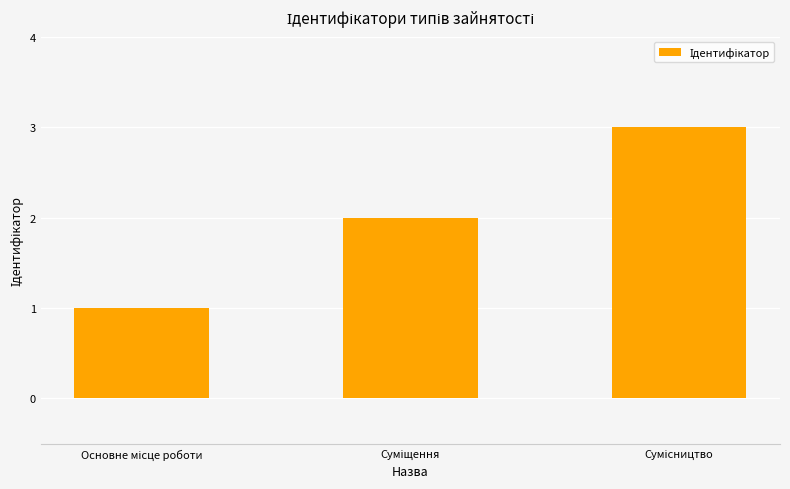

Count the values in the range 1 to 3.

3